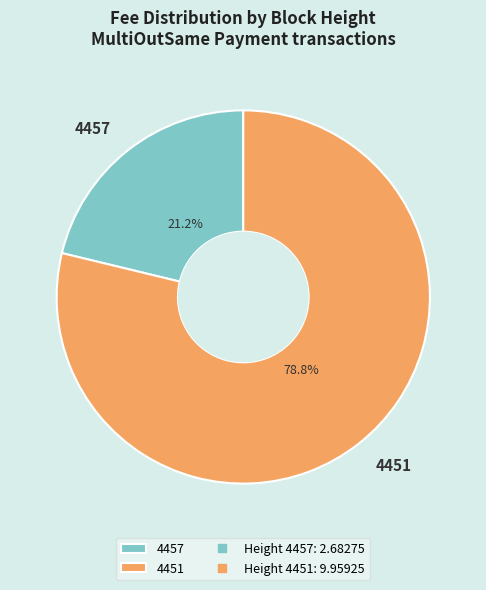

Count the number of slices in the pie.

2